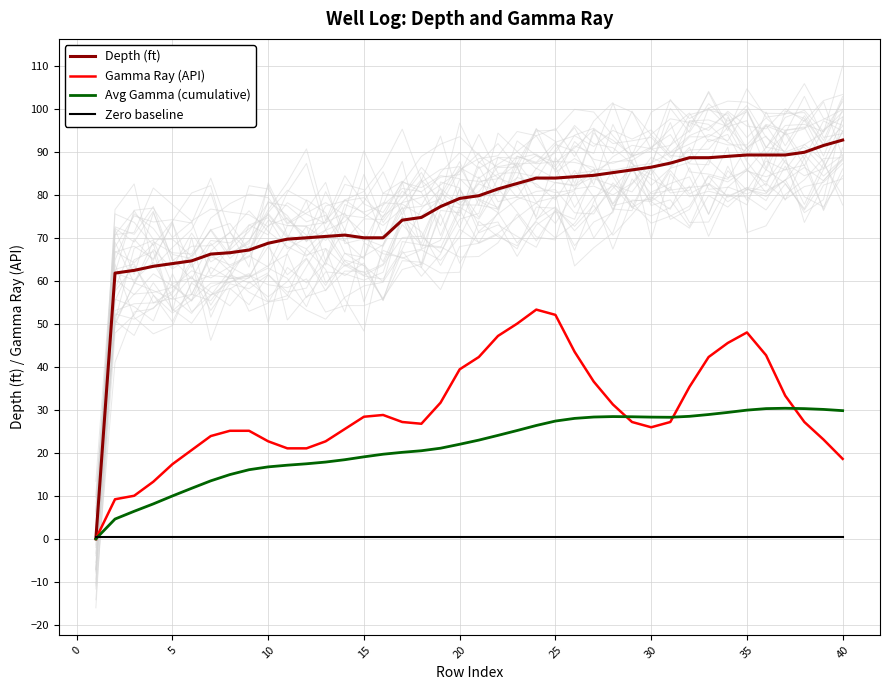

The value of Gamma Ray (API) at 25 is 88.6. True or false?

False